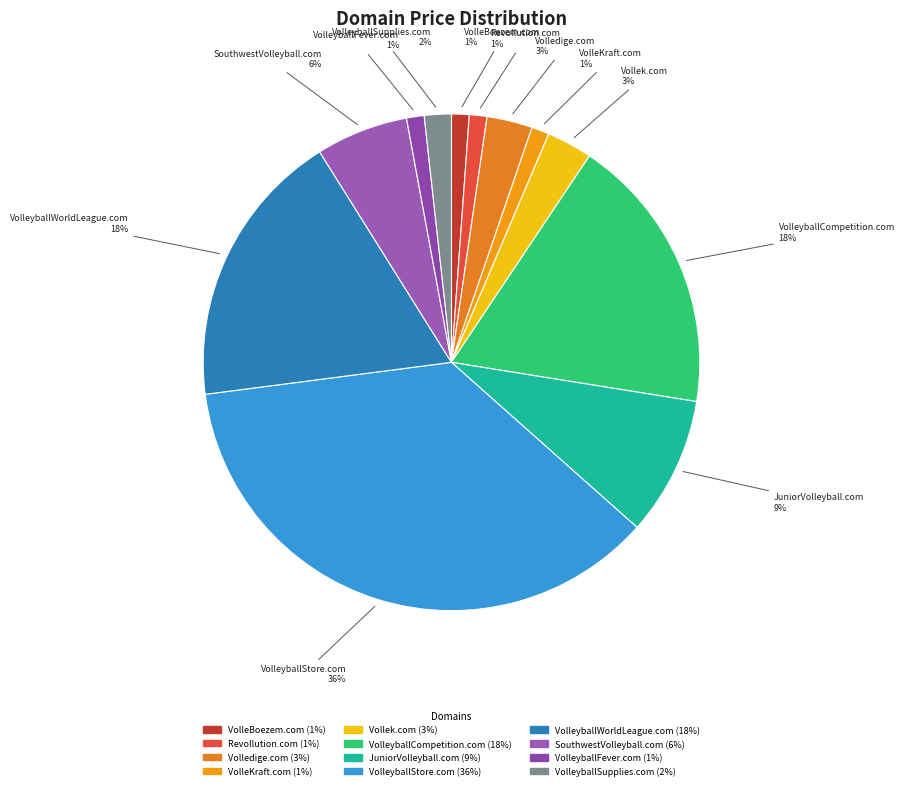

Between SouthwestVolleyball.com and JuniorVolleyball.com, which is larger?

JuniorVolleyball.com